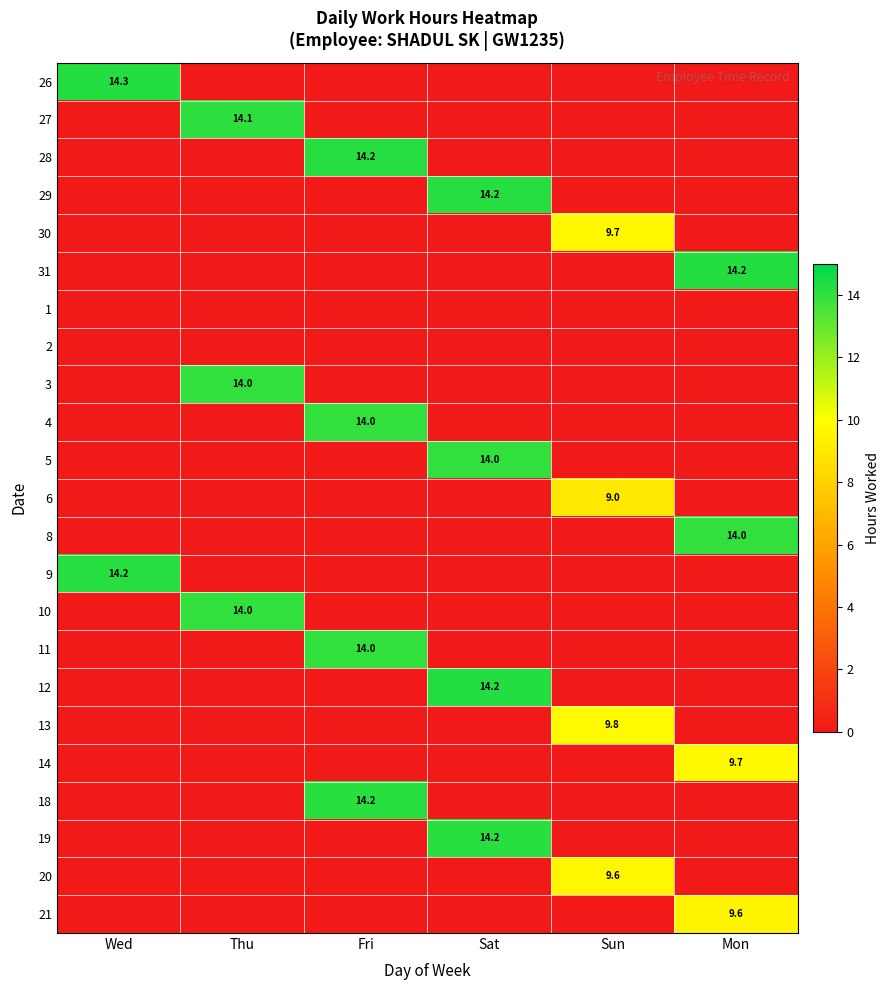

The 10 series shows 0.0 at Sat. True or false?

True